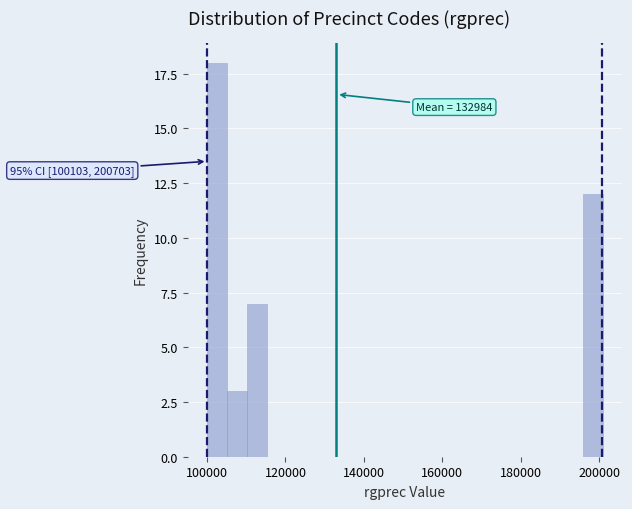

Read against the x-axis, roughly where is the centre of the tallest bar?

102000